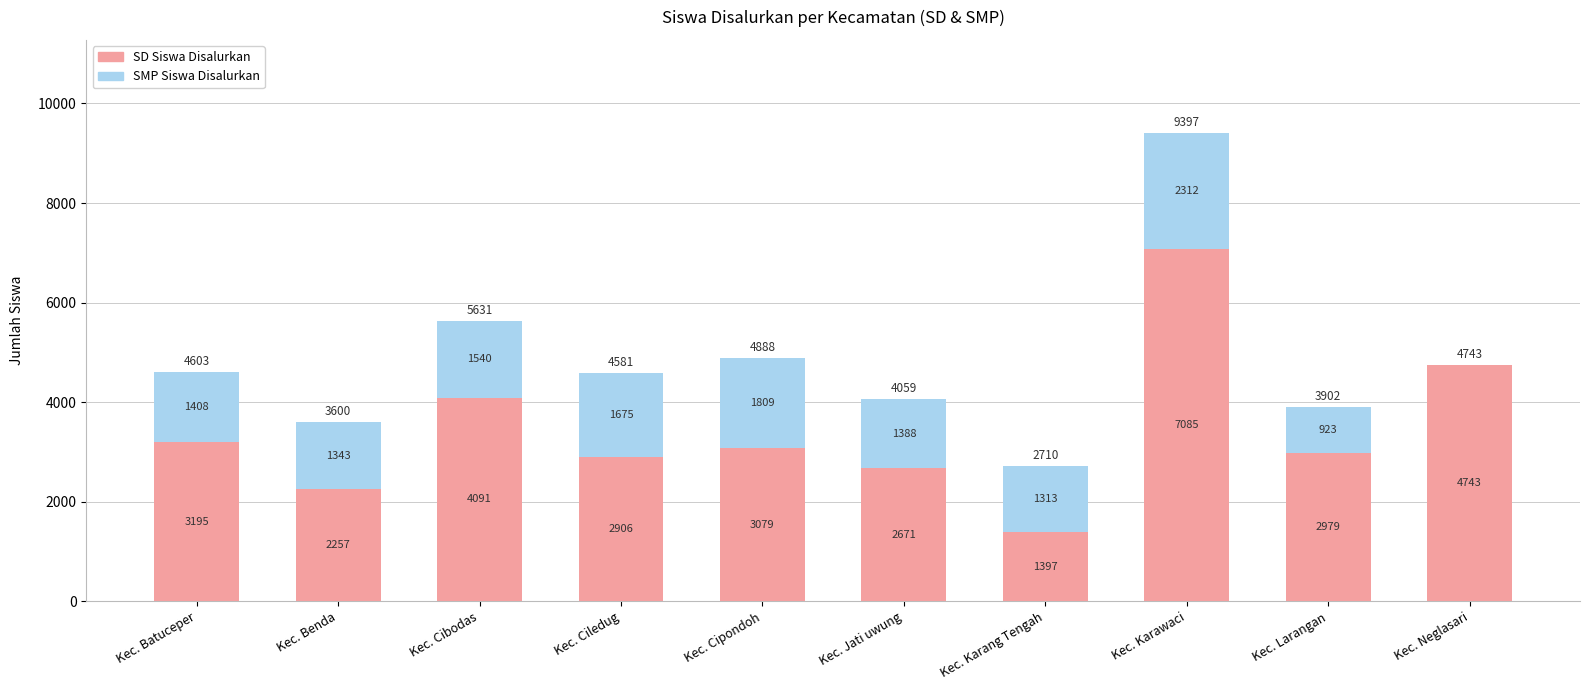

What is the total value across all series at Kec. Karang Tengah?

2710